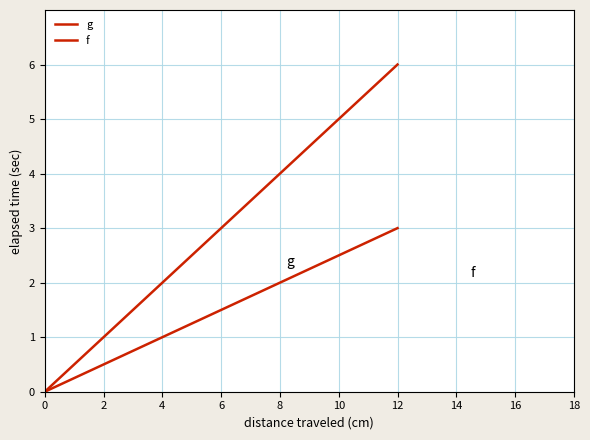

Does the chart display data point markers on the line(s)?

No